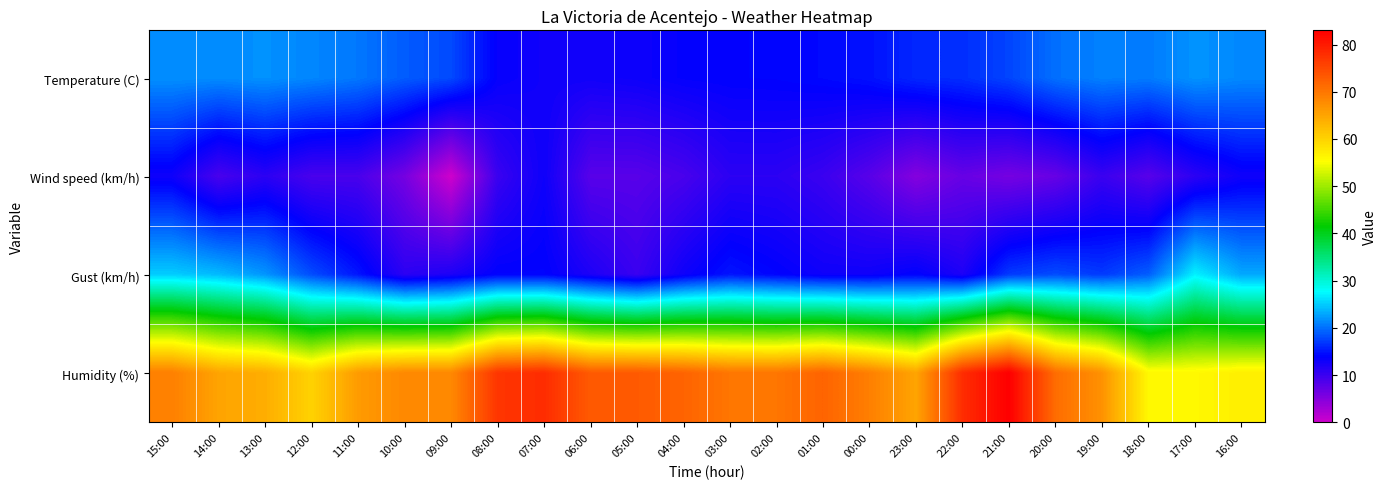

Reading left to right, extract all data points from this chart.

Temperature (C): 15:00=21.7	14:00=21.5	13:00=21.8	12:00=21.2	11:00=20.4	10:00=18.9	09:00=17.9	08:00=13.6	07:00=12.9	06:00=12.8	05:00=13.1	04:00=13.7	03:00=13.9	02:00=14.0	01:00=14.3	00:00=14.8	23:00=16.0	22:00=16.4	21:00=17.6	20:00=20.0	19:00=20.9	18:00=20.6	17:00=21.9	16:00=21.3
Wind speed (km/h): 15:00=13.0	14:00=9.0	13:00=11.0	12:00=9.0	11:00=9.0	10:00=6.0	09:00=0.0	08:00=10.0	07:00=13.0	06:00=8.0	05:00=8.0	04:00=9.0	03:00=11.0	02:00=11.0	01:00=10.0	00:00=8.0	23:00=5.0	22:00=7.0	21:00=6.0	20:00=7.0	19:00=10.0	18:00=8.0	17:00=11.0	16:00=13.0
Gust (km/h): 15:00=25.0	14:00=24.0	13:00=22.0	12:00=18.0	11:00=15.0	10:00=11.0	09:00=12.0	08:00=14.0	07:00=14.0	06:00=12.0	05:00=10.0	04:00=13.0	03:00=15.0	02:00=14.0	01:00=13.0	00:00=13.0	23:00=14.0	22:00=12.0	21:00=17.0	20:00=18.0	19:00=17.0	18:00=19.0	17:00=27.0	16:00=23.0
Humidity (%): 15:00=69.0	14:00=65.0	13:00=64.0	12:00=60.0	11:00=66.0	10:00=68.0	09:00=68.0	08:00=77.0	07:00=78.0	06:00=73.0	05:00=73.0	04:00=72.0	03:00=70.0	02:00=70.0	01:00=72.0	00:00=69.0	23:00=65.0	22:00=78.0	21:00=83.0	20:00=71.0	19:00=67.0	18:00=56.0	17:00=56.0	16:00=57.0